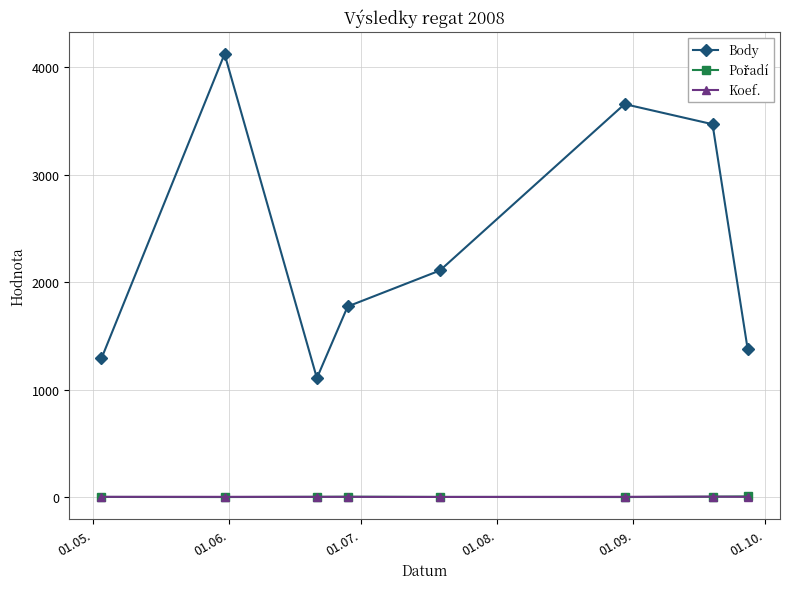

What is the minimum value for Body?

1108